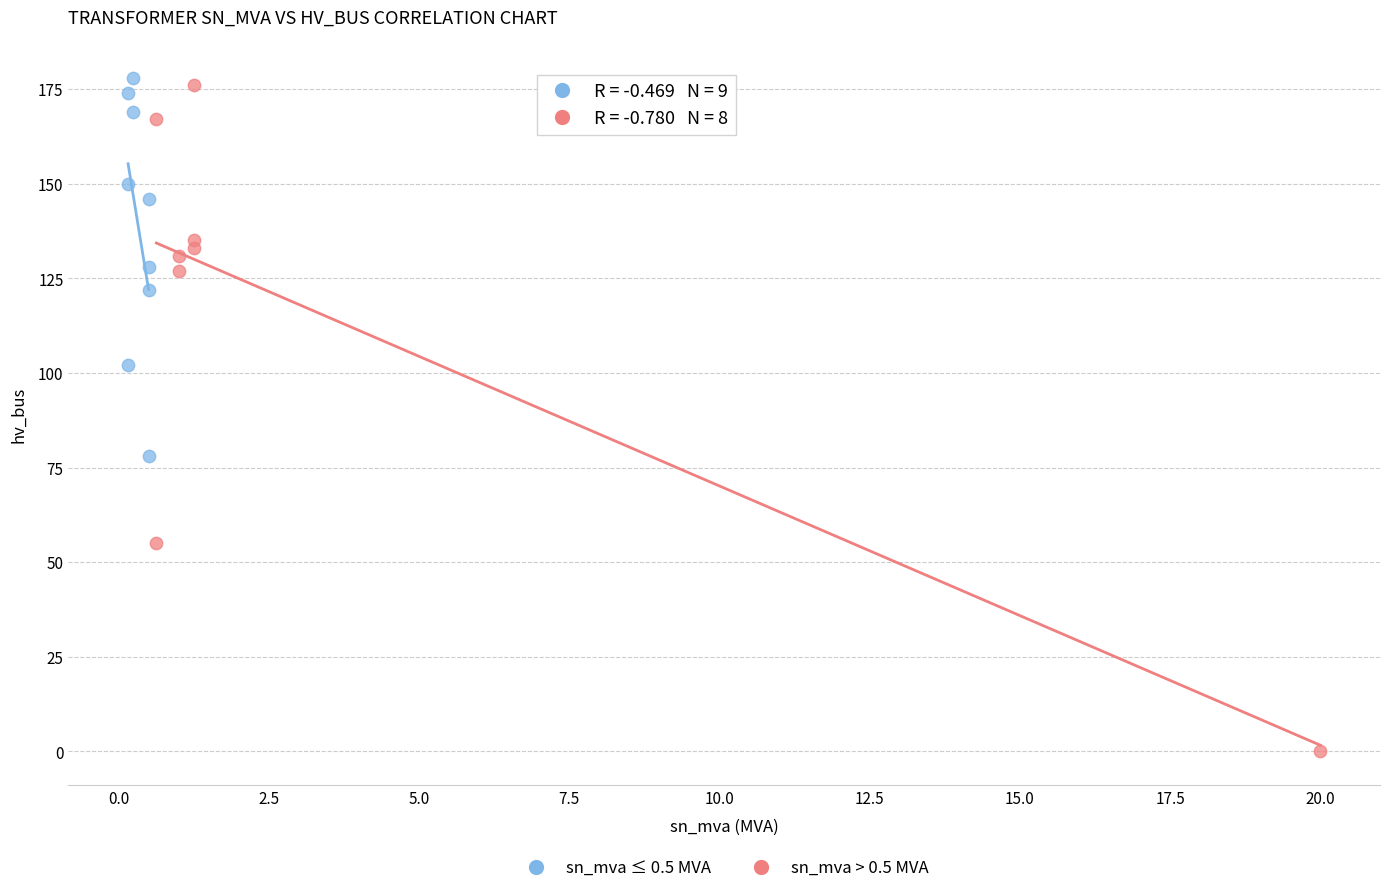

Which series reaches the minimum Y coordinate?

sn_mva > 0.5 MVA